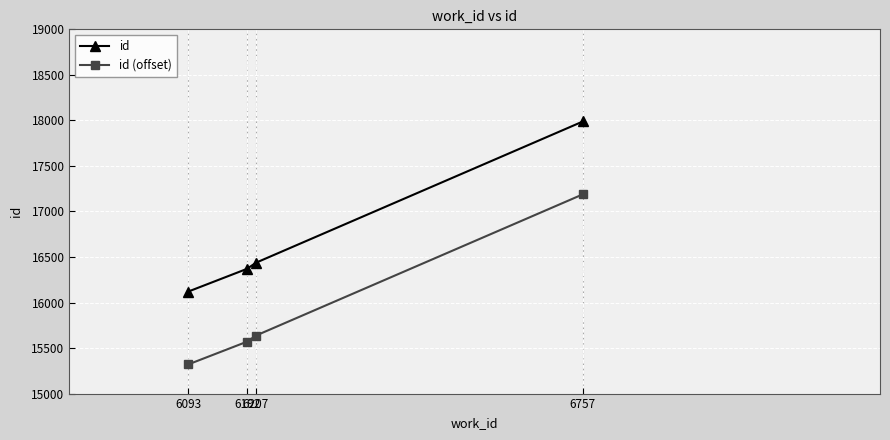

What is the difference between the maximum and minimum values in the id series?

1868